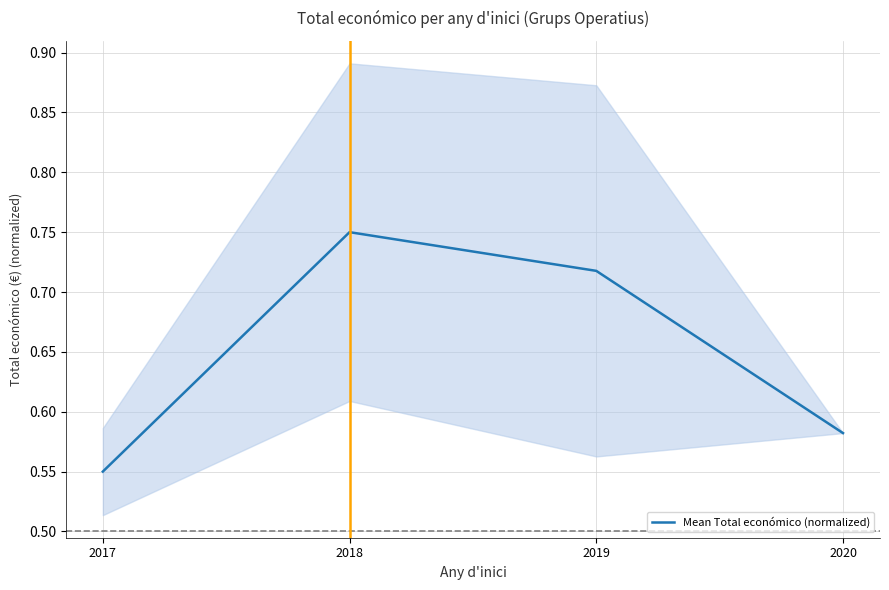

How many data points does each series have?

4